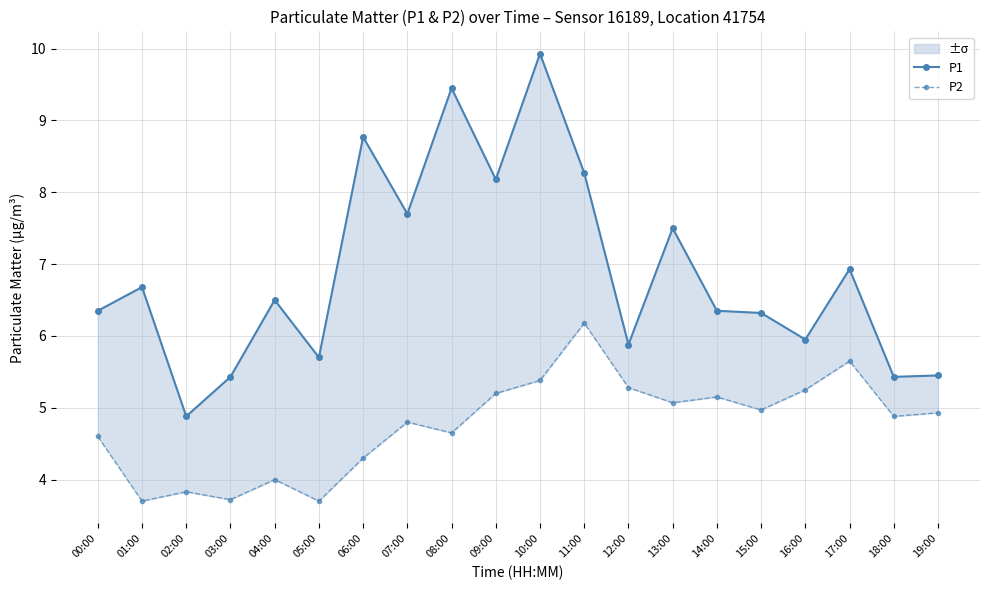

What is the difference between the maximum and minimum values in the P2 series?

2.5